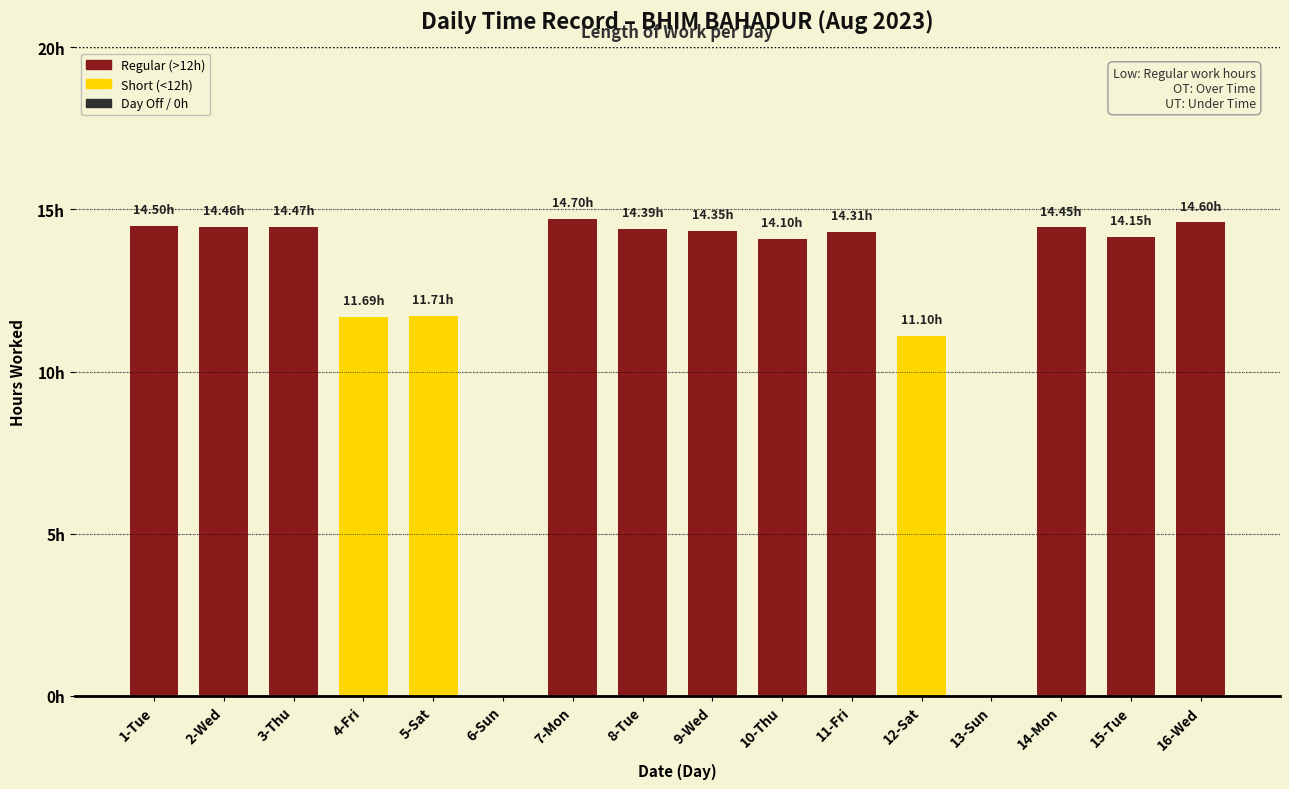

What position from the right is 10-Thu?

7